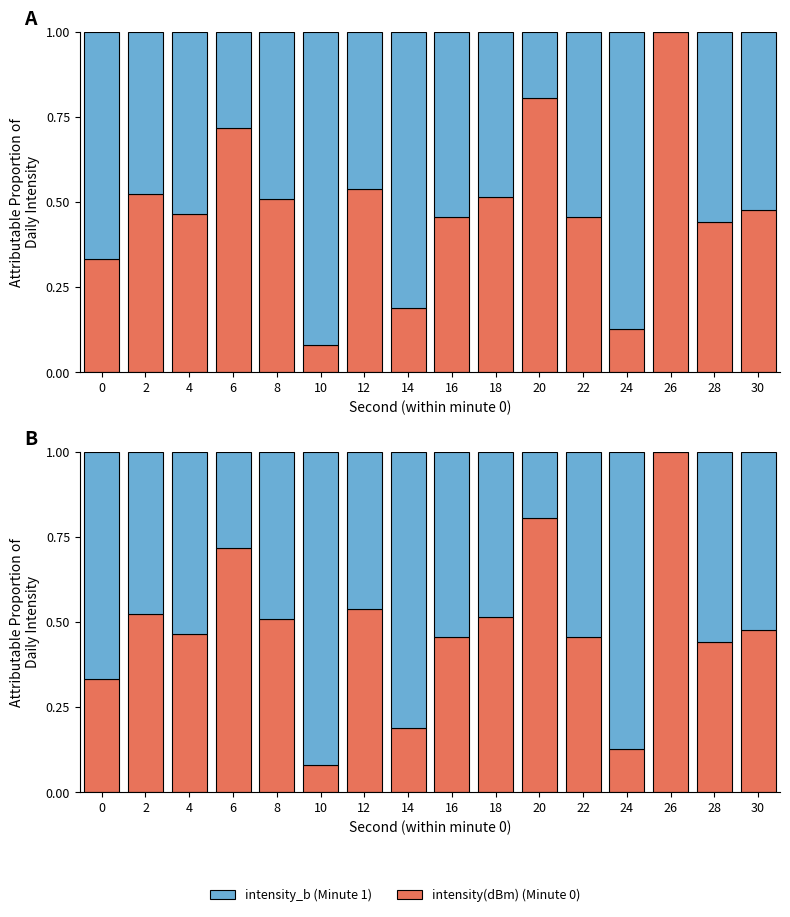

Between 20 and 22, which is larger?

20